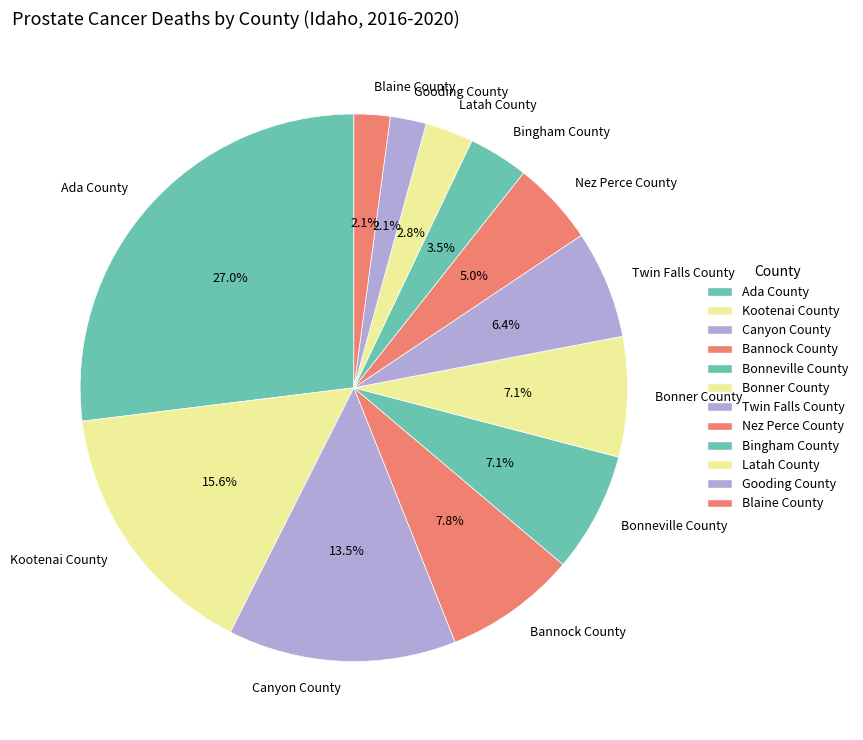

Does any single category account for the majority?

No